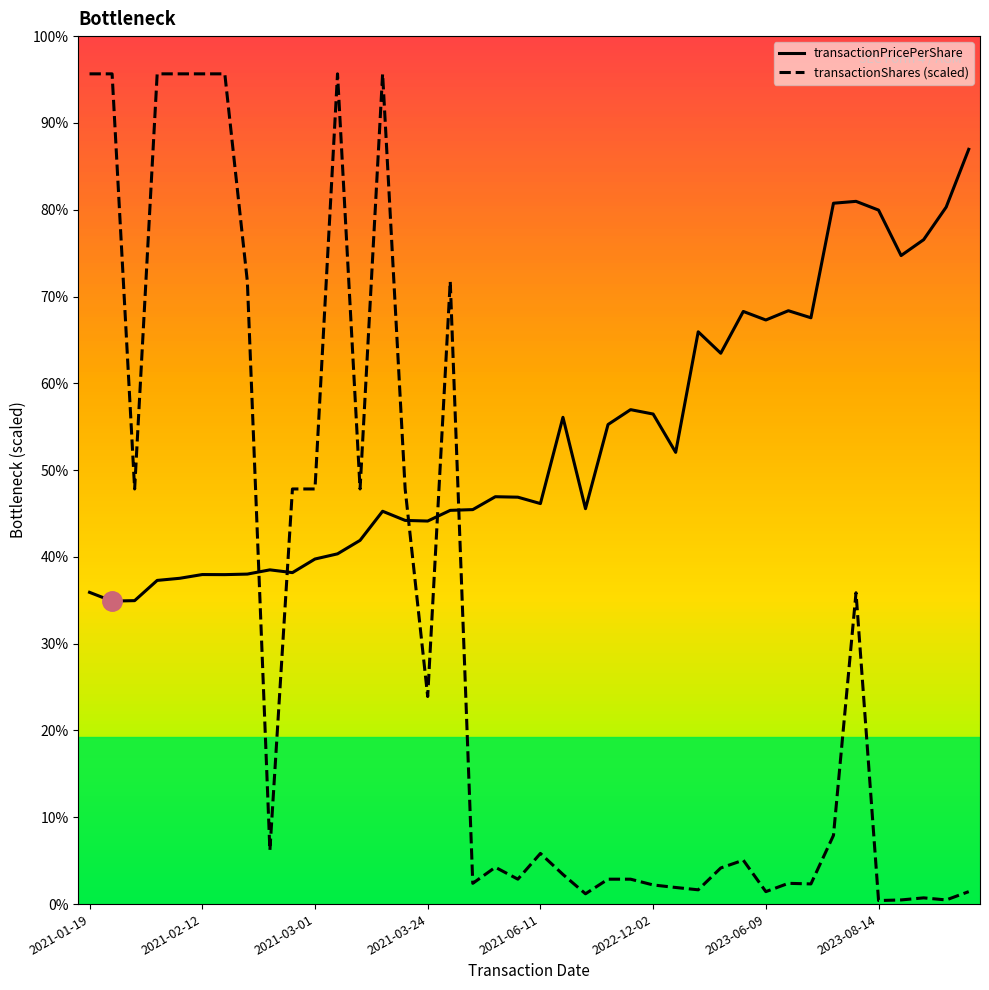

At which label does transactionShares (scaled) first exceed 12?

2021-01-19